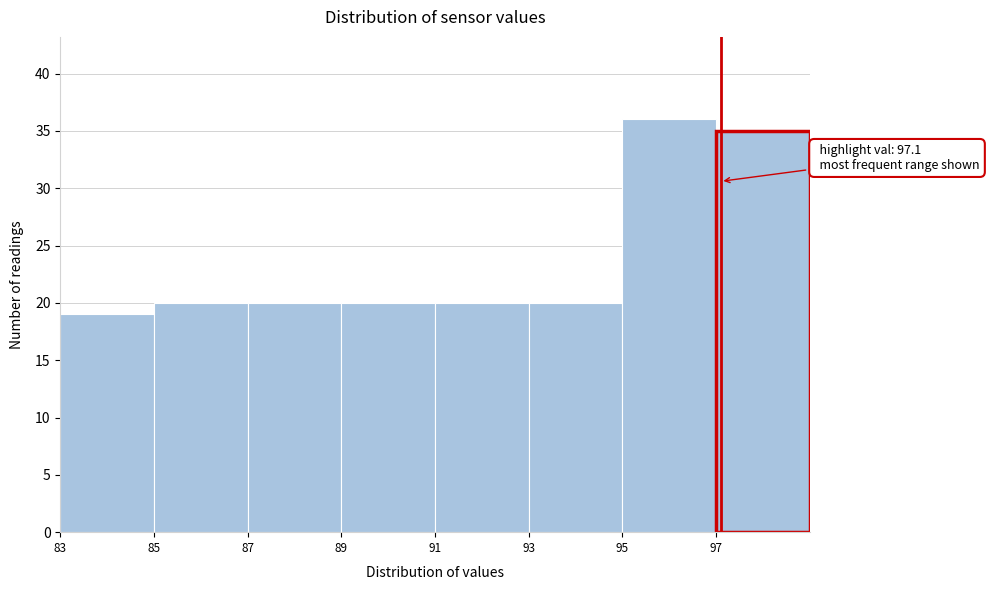

Over which range of the x-axis is the bar tallest?

95 to 97